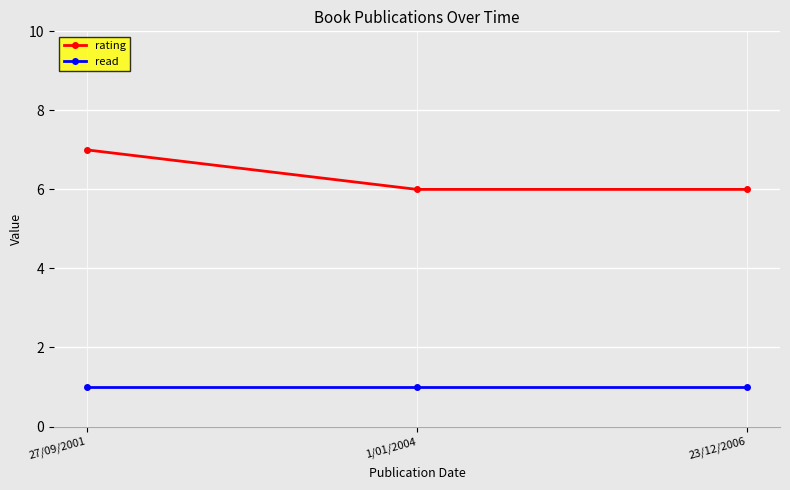

Rank the series by their average value, from highest to lowest.

rating, read